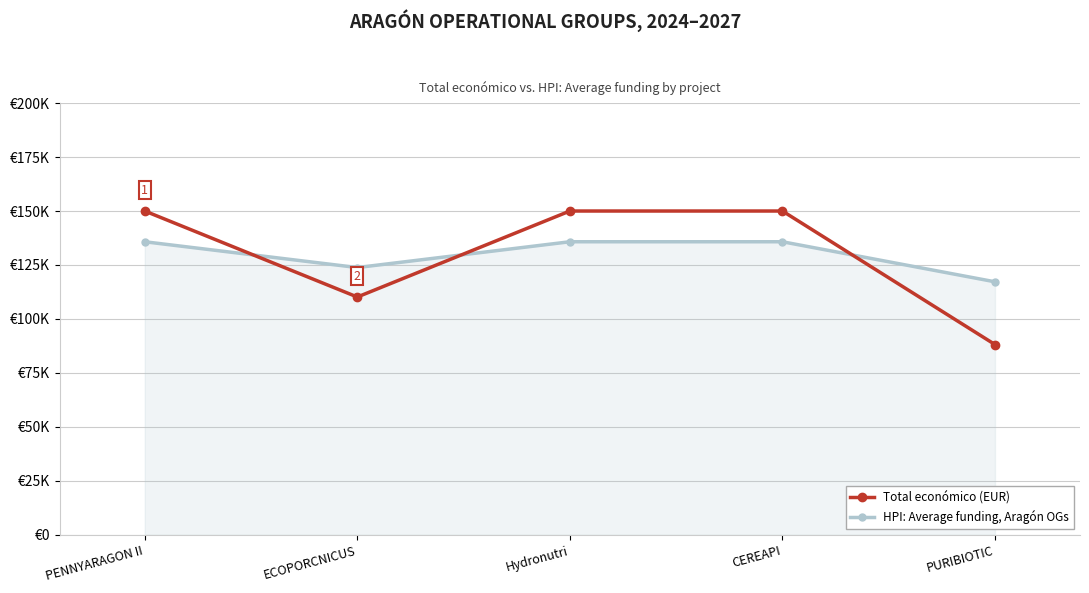

What is the difference between the maximum and second lowest values in the HPI: Average funding, Aragón OGs series?

11949.6